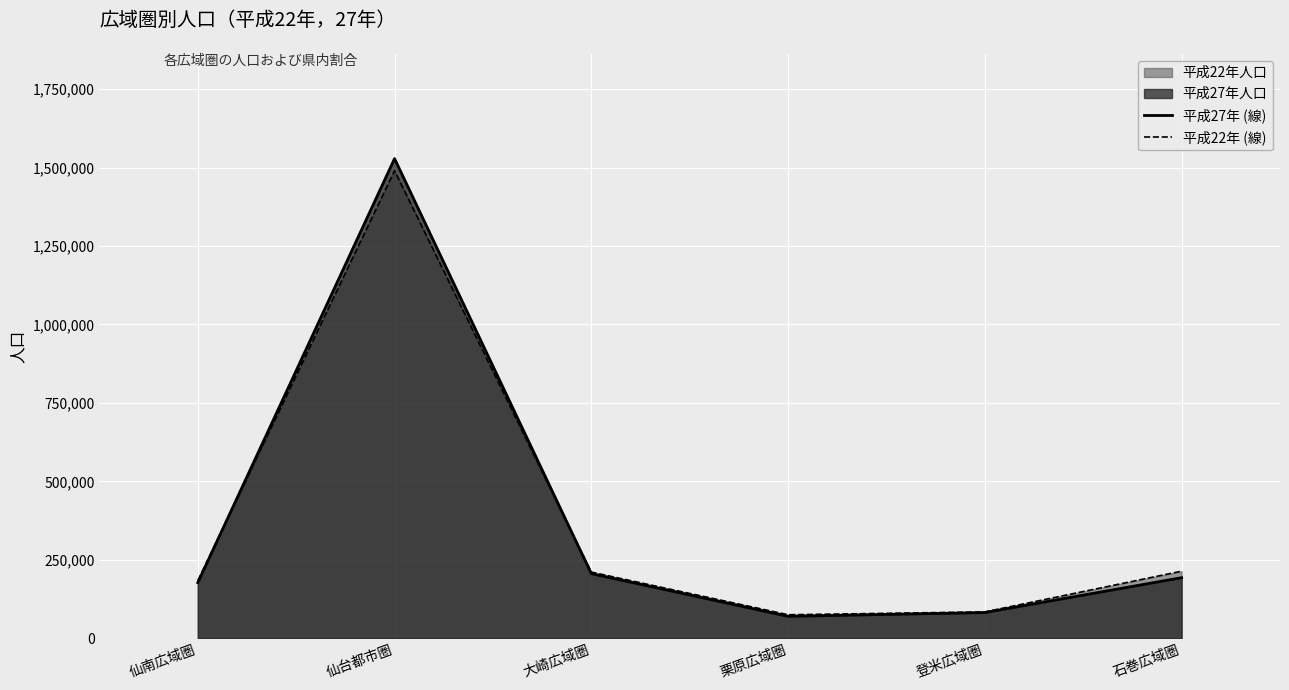

The 平成27年 (線) series shows 111499 at 栗原広域圏. True or false?

False